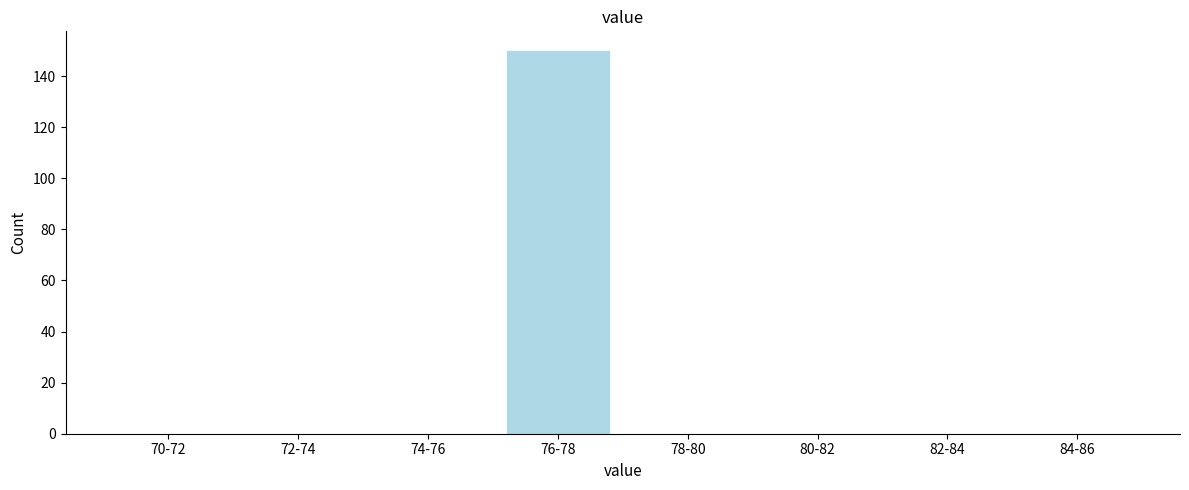

Reading left to right, what are all the values shown in this chart?

70-72=0	72-74=0	74-76=0	76-78=150	78-80=0	80-82=0	82-84=0	84-86=0